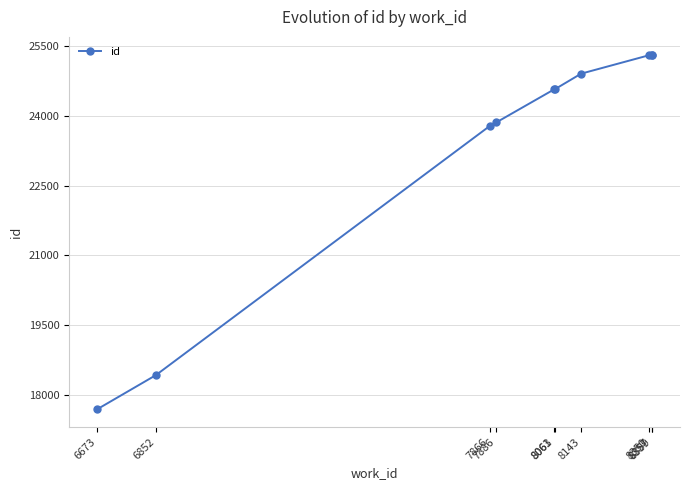

The chart shows a value of 38004 at 7866. True or false?

False